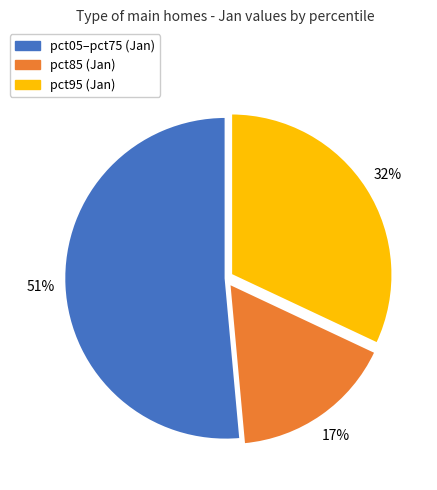

To the nearest percent, what is the average slice percentage?

33%